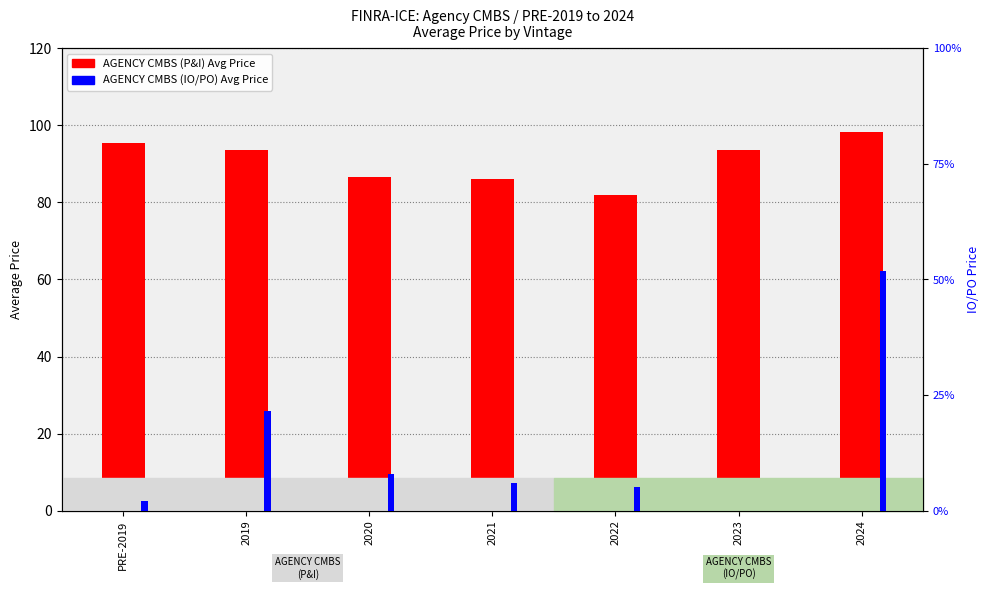

What is the difference between the second highest and second lowest values in the AGENCY CMBS (IO/PO) AVG PRICE series?

19.6